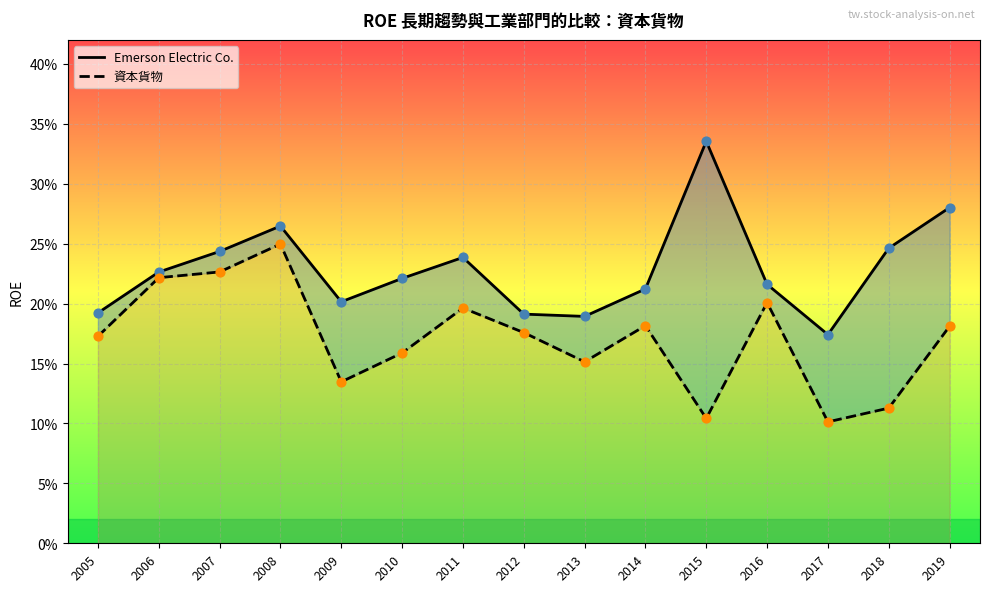

Which series contains the highest Y value?

Emerson Electric Co.